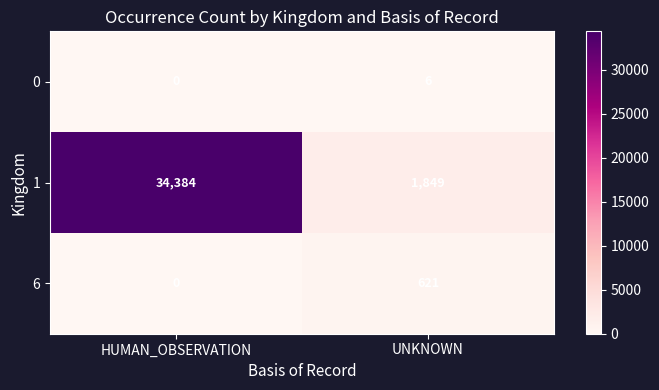

What is the difference between the highest and lowest values at HUMAN_OBSERVATION?

34384